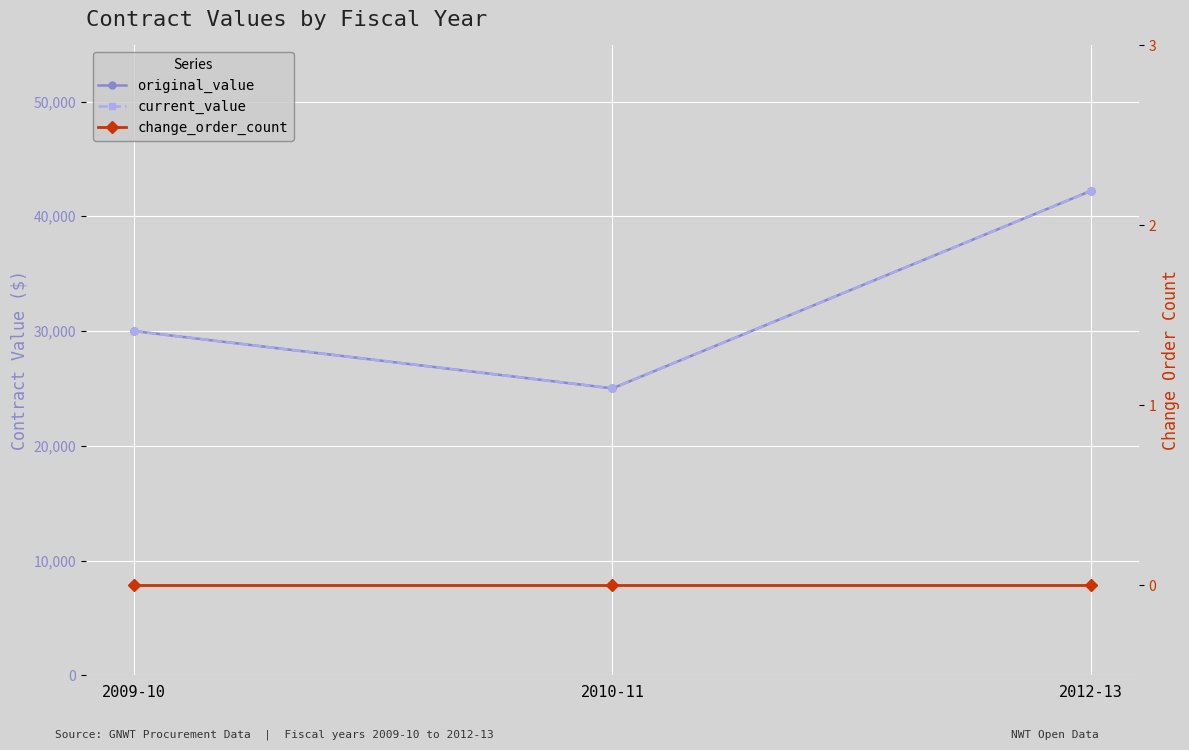

True or false: current_value has a value of 16883 at 2009-10.

False